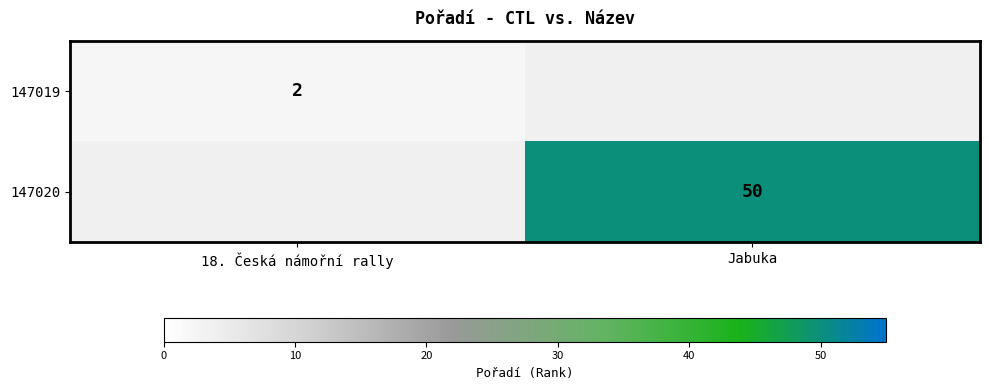

The 147019 series shows 3.6 at 18. Česká námořní rally. True or false?

False